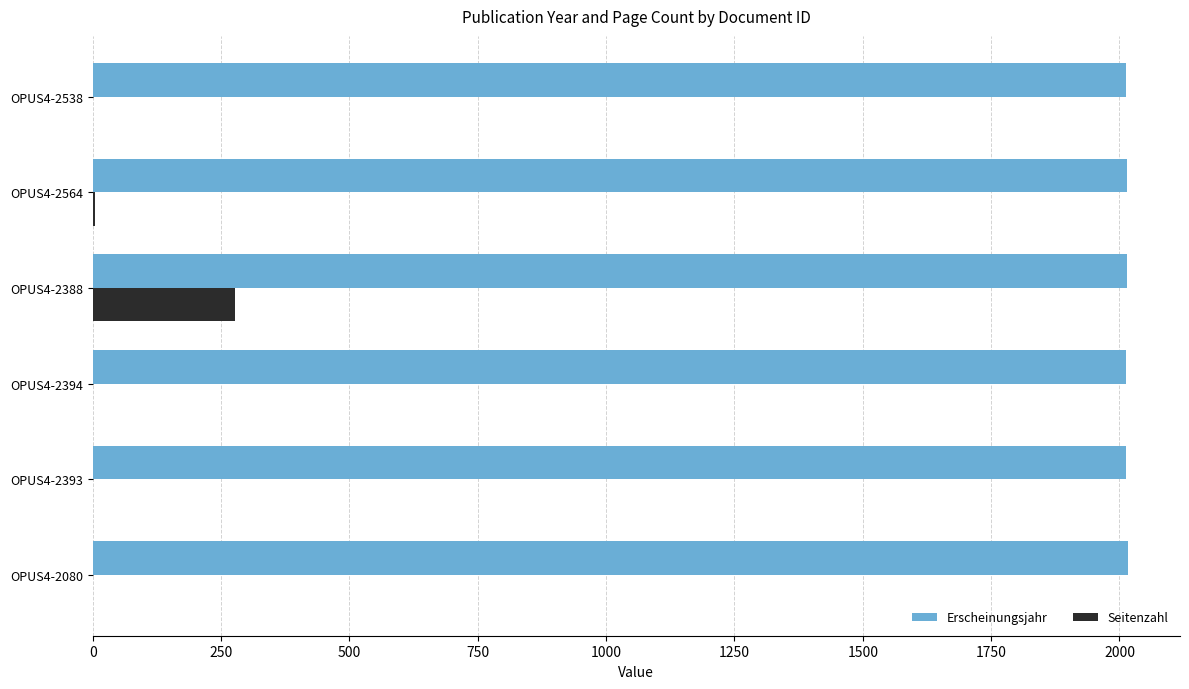

How many data points does each series have?

6